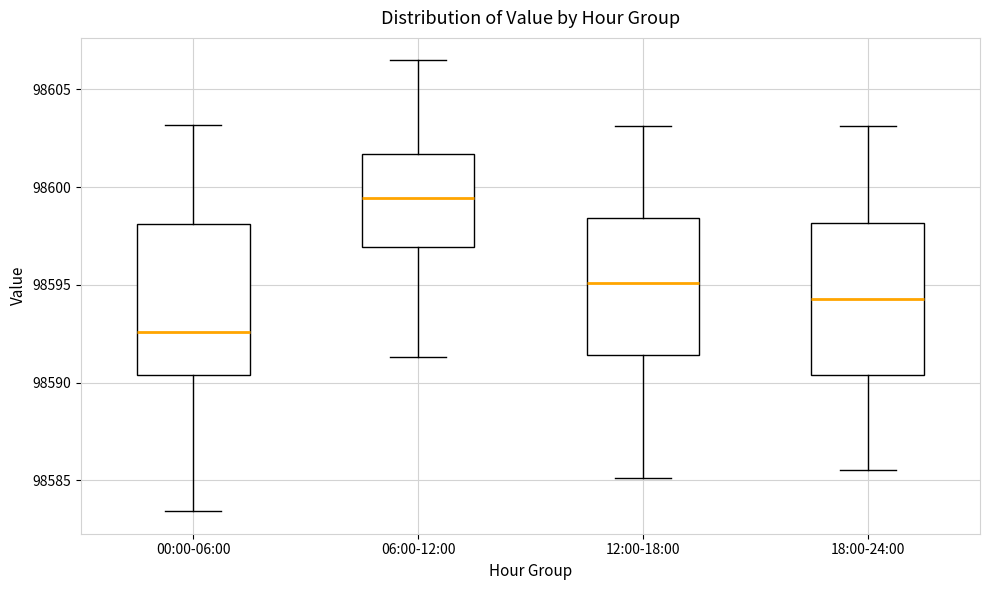

Where does the median line of the box for 12:00-18:00 sit on the y-axis? The values are not printed on the chart, so give them approximately, as read against the axis.

98595.0